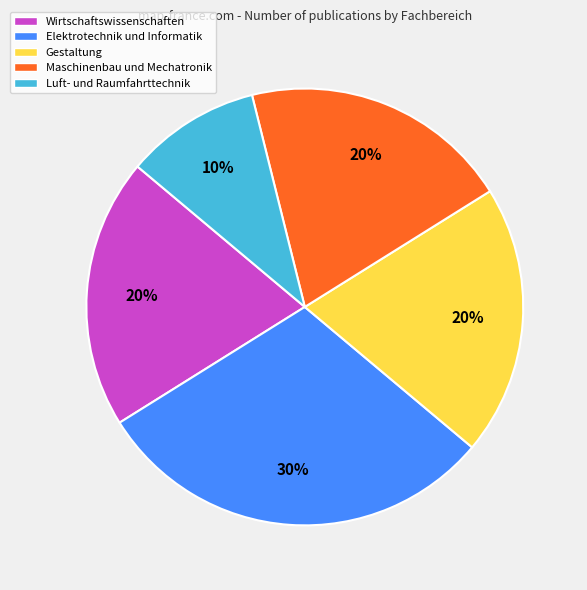

Count the number of slices in the pie.

5